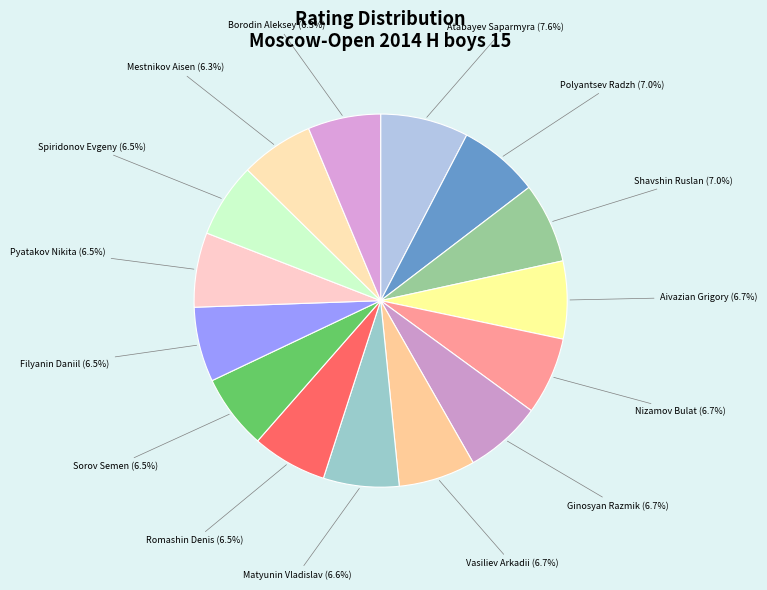

How many segments does this pie chart have?

15